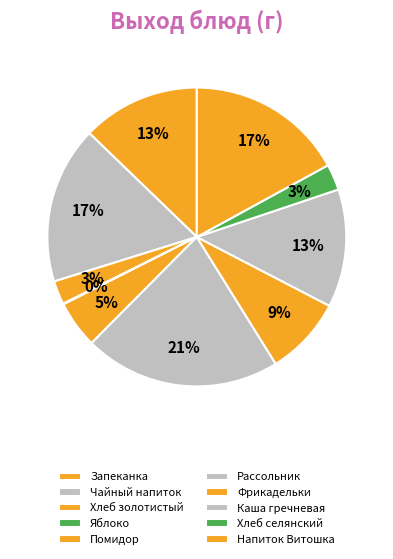

Which slice is the smallest?

Яблоко